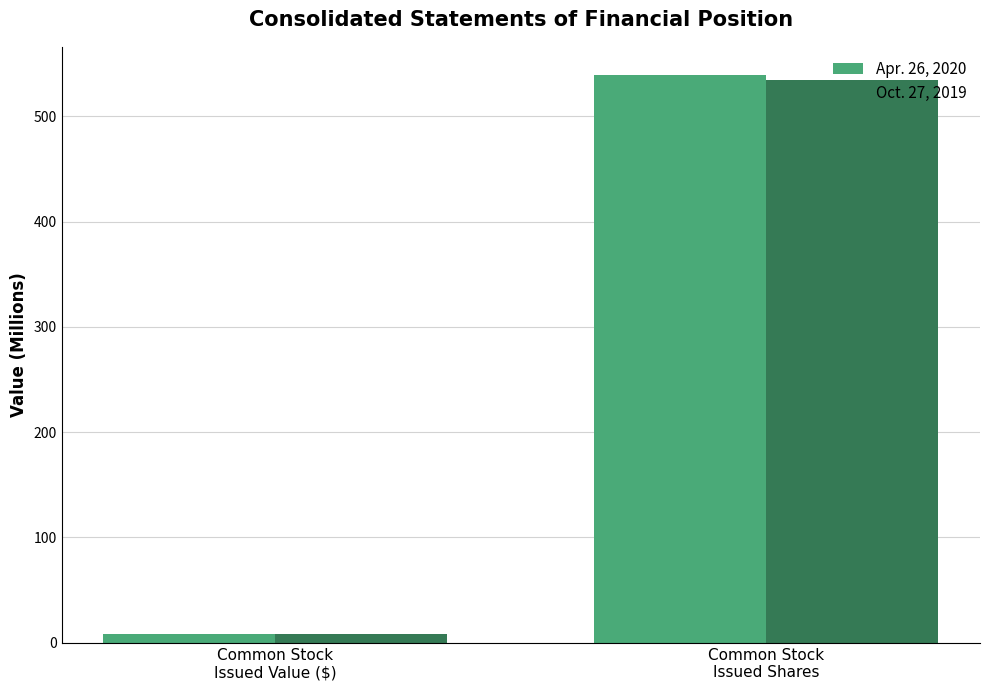

At Common Stock
Issued Shares, list the series in order from largest to smallest.

Apr. 26, 2020, Oct. 27, 2019